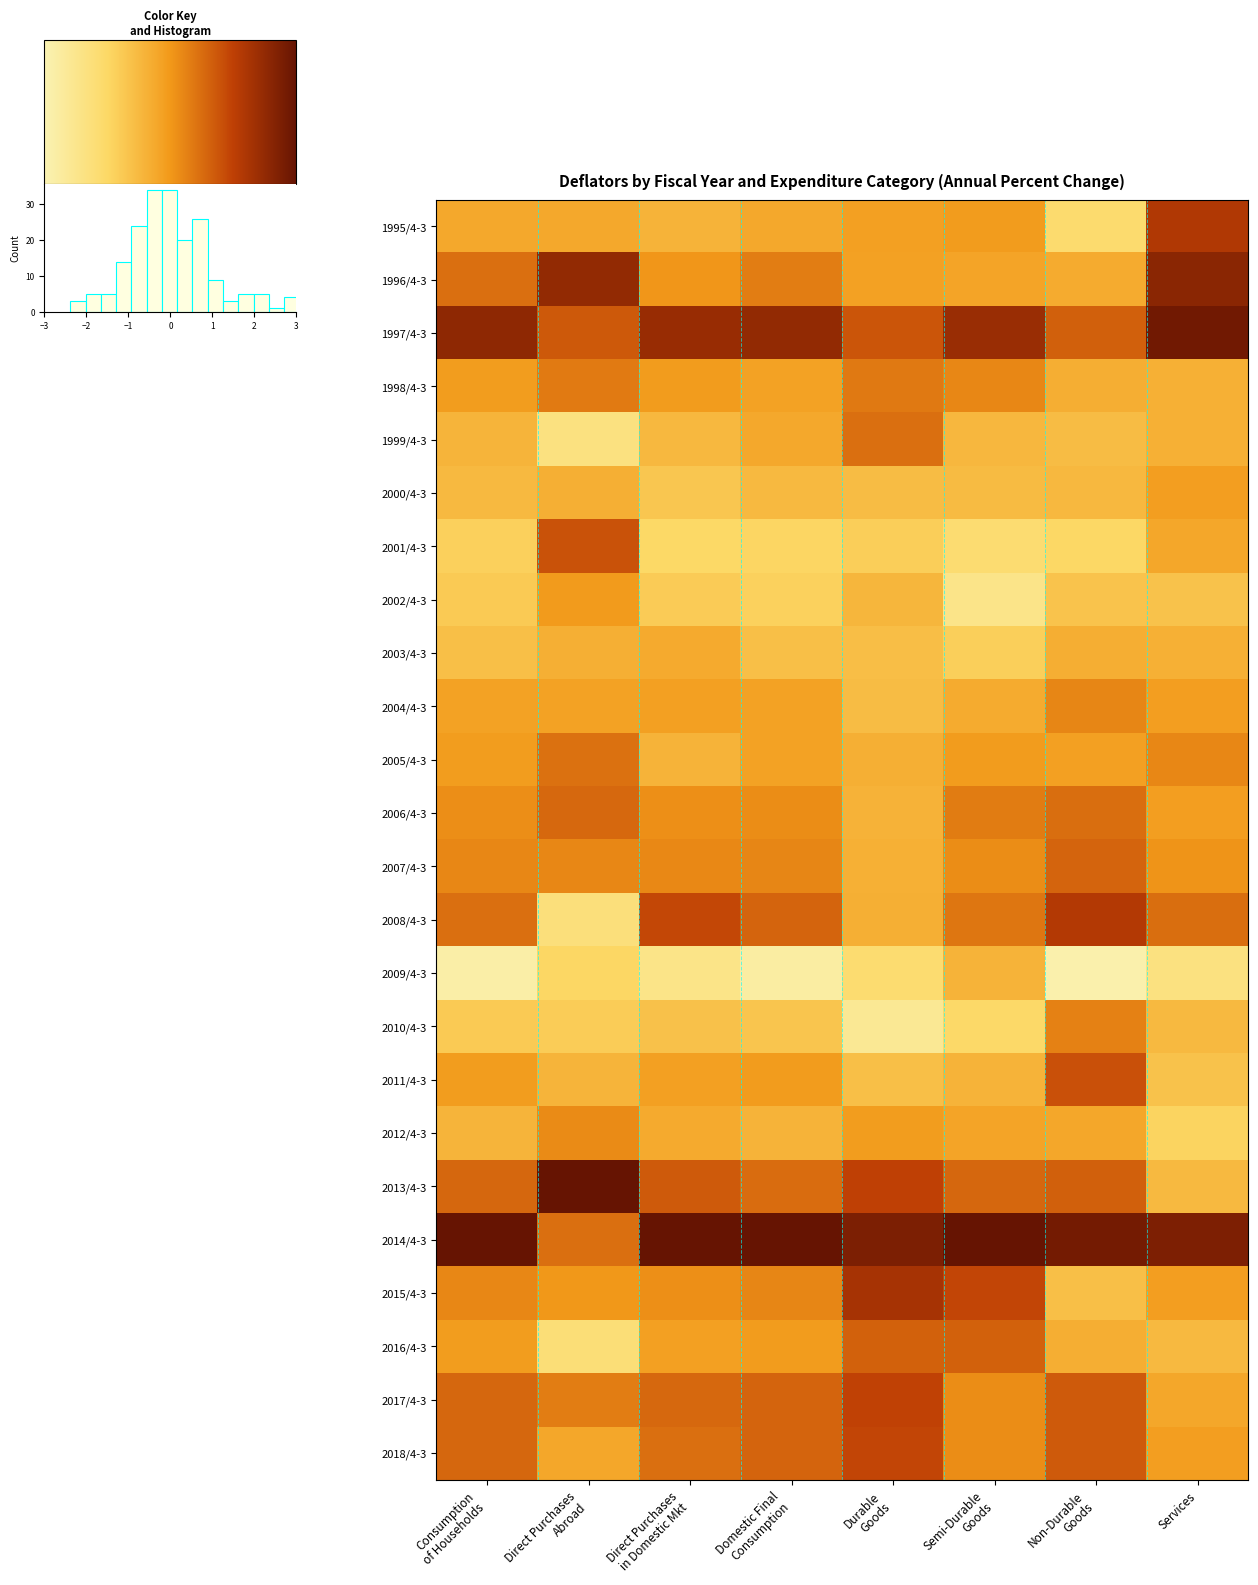

At which category is the sum across all series the highest?

Domestic Final
Consumption